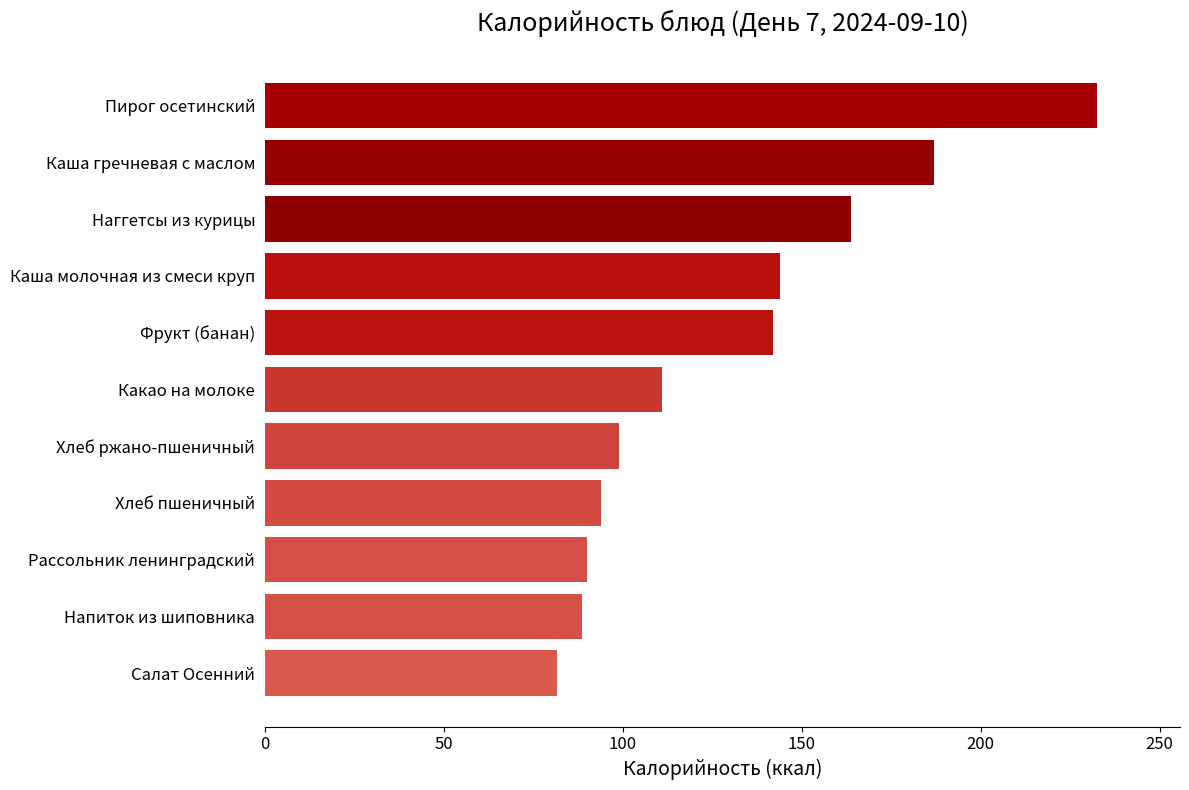

At which label is the value closest to 157?

Наггетсы из курицы